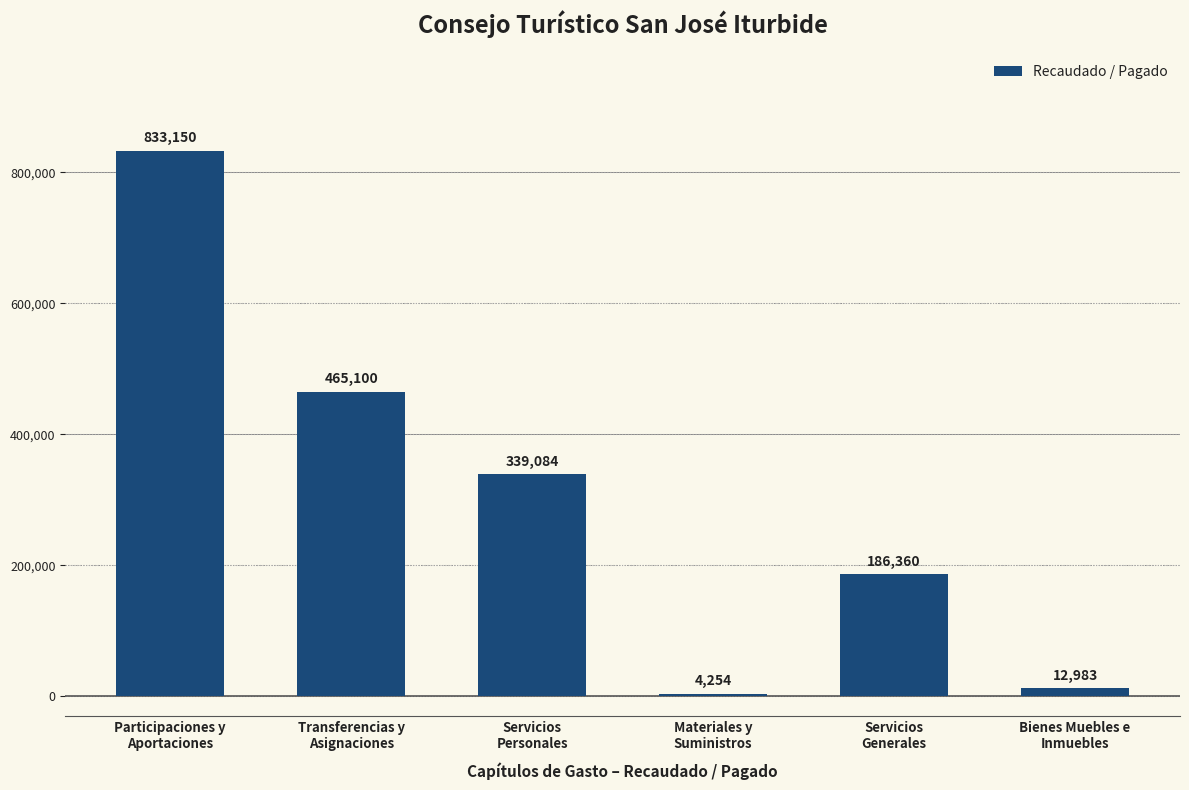

What is the minimum value shown in the chart?

4254.0